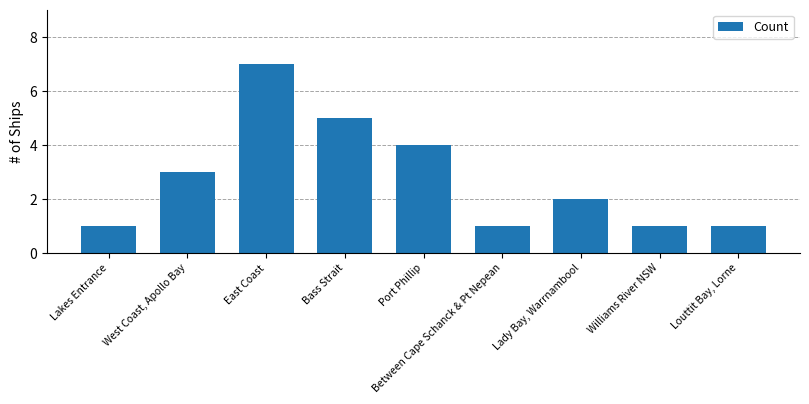

Count the number of categories in the chart.

9